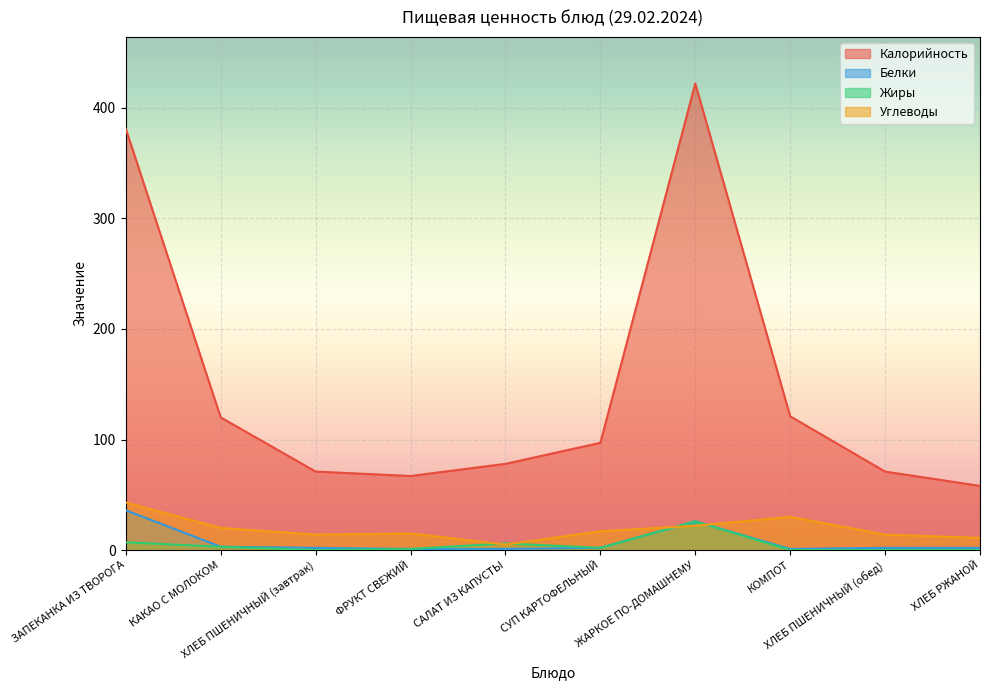

True or false: Углеводы has a value of 5 at САЛАТ ИЗ КАПУСТЫ.

True